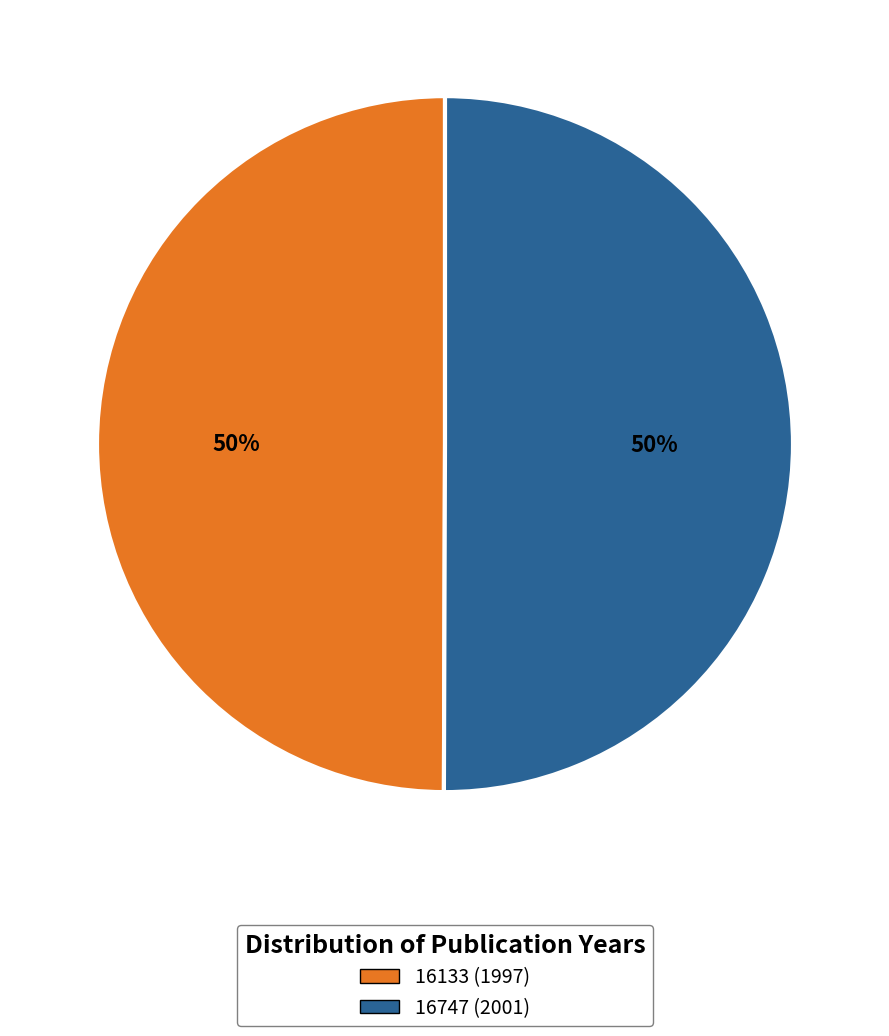

To the nearest percent, what percentage of the pie is 16747?

50%